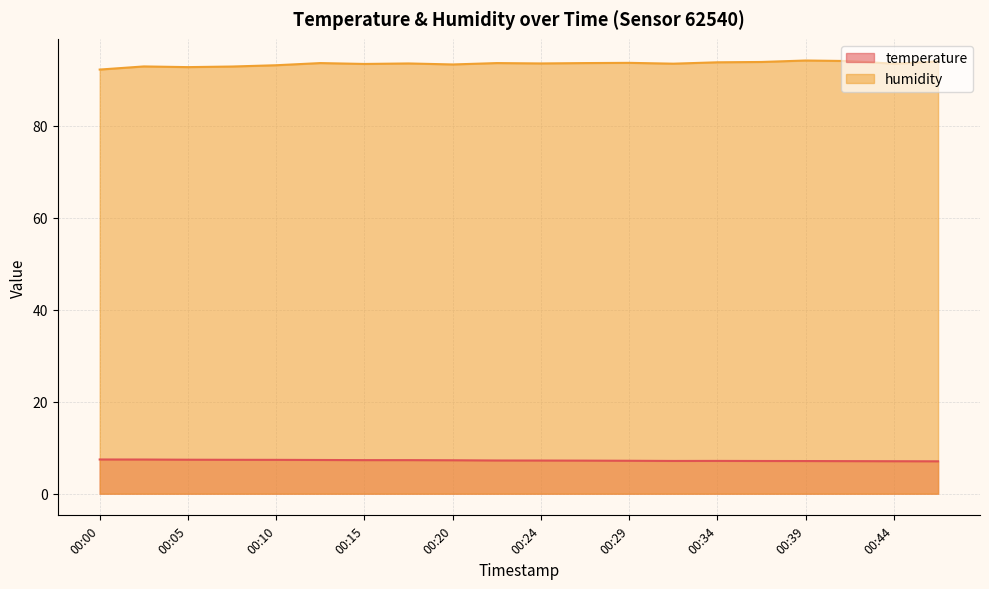

How many lines are shown in the chart?

2